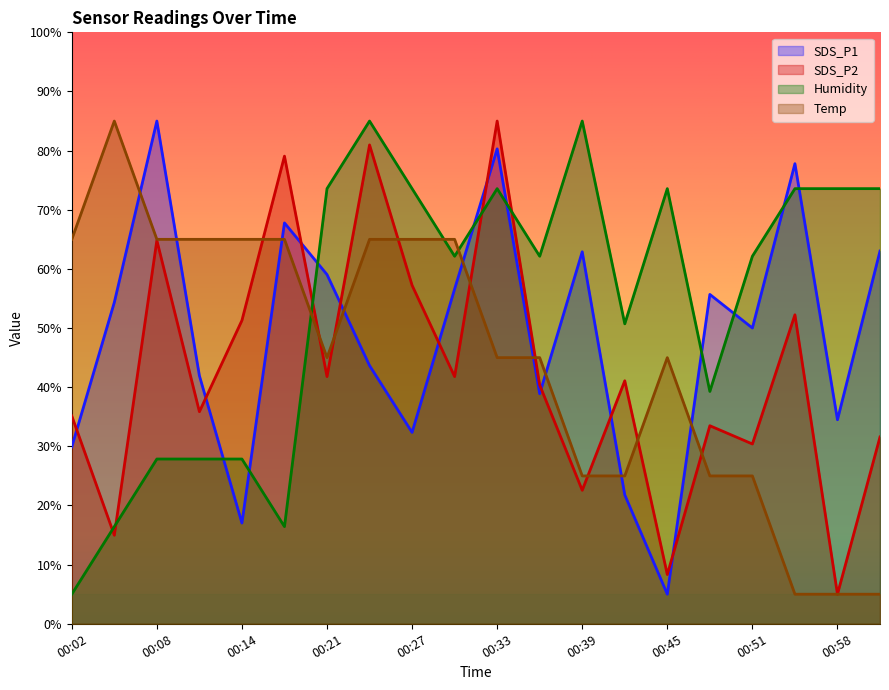

Which series has the largest total across all categories?

Humidity